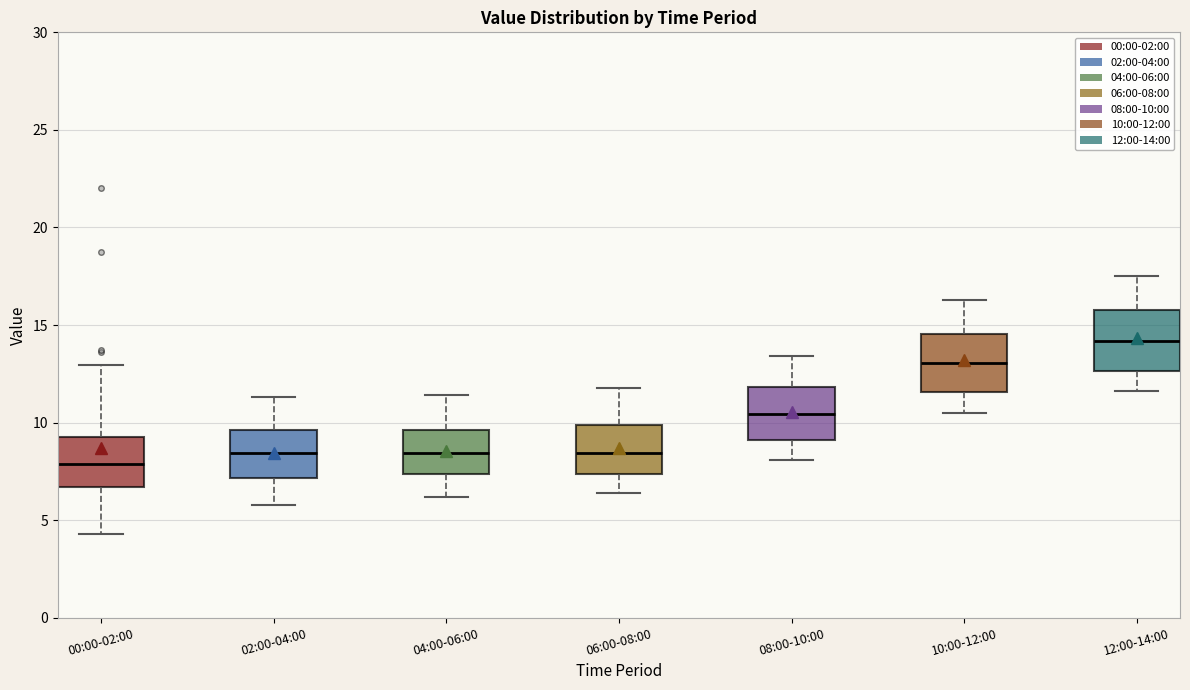

Reading left to right, transcribe this box plot: for each box, give where its median line is, the range the box spans, and where its two whiskers end, as read against the y-axis. The values are not printed on the chart, so give them approximately, as read against the axis.

00:00-02:00: median 8.0, box 6.5 to 9.5, whiskers 4.5 to 13.0
02:00-04:00: median 8.5, box 7.0 to 9.5, whiskers 6.0 to 11.5
04:00-06:00: median 8.5, box 7.5 to 9.5, whiskers 6.0 to 11.5
06:00-08:00: median 8.5, box 7.5 to 10.0, whiskers 6.5 to 12.0
08:00-10:00: median 10.5, box 9.0 to 12.0, whiskers 8.0 to 13.5
10:00-12:00: median 13.0, box 11.5 to 14.5, whiskers 10.5 to 16.5
12:00-14:00: median 14.0, box 12.5 to 16.0, whiskers 11.5 to 17.5